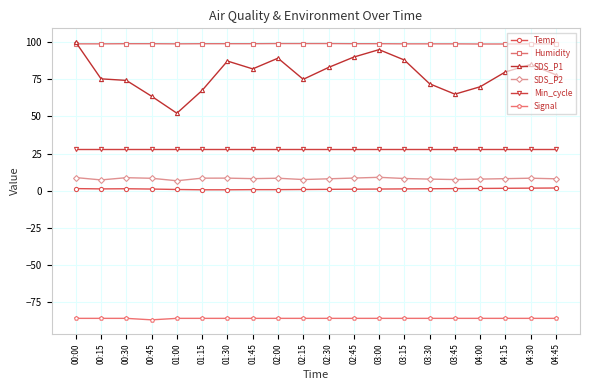

True or false: SDS_P1 has more than 1 interior local peaks.

True